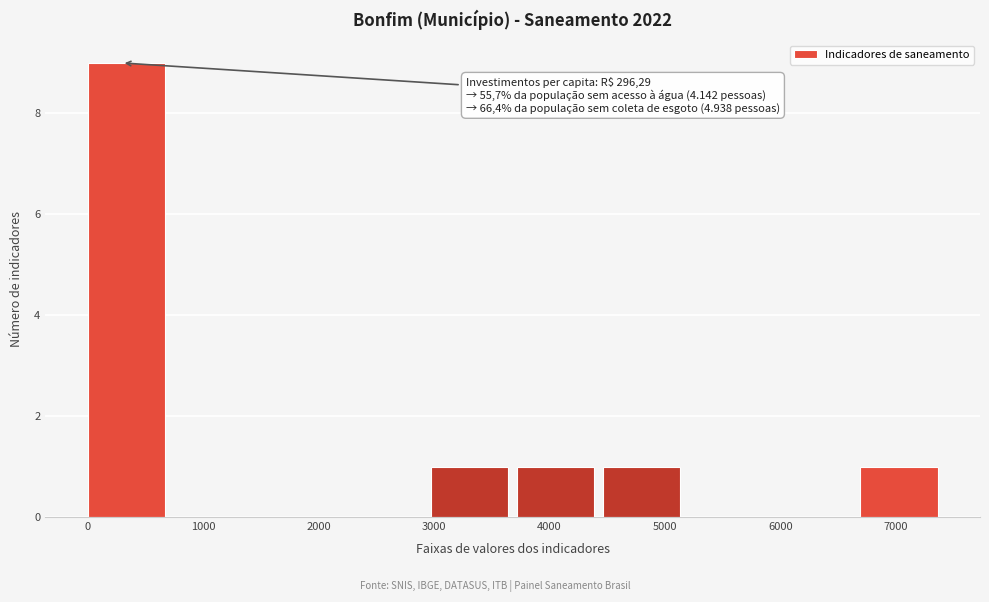

Over which range of the x-axis is the bar tallest?

0 to 700